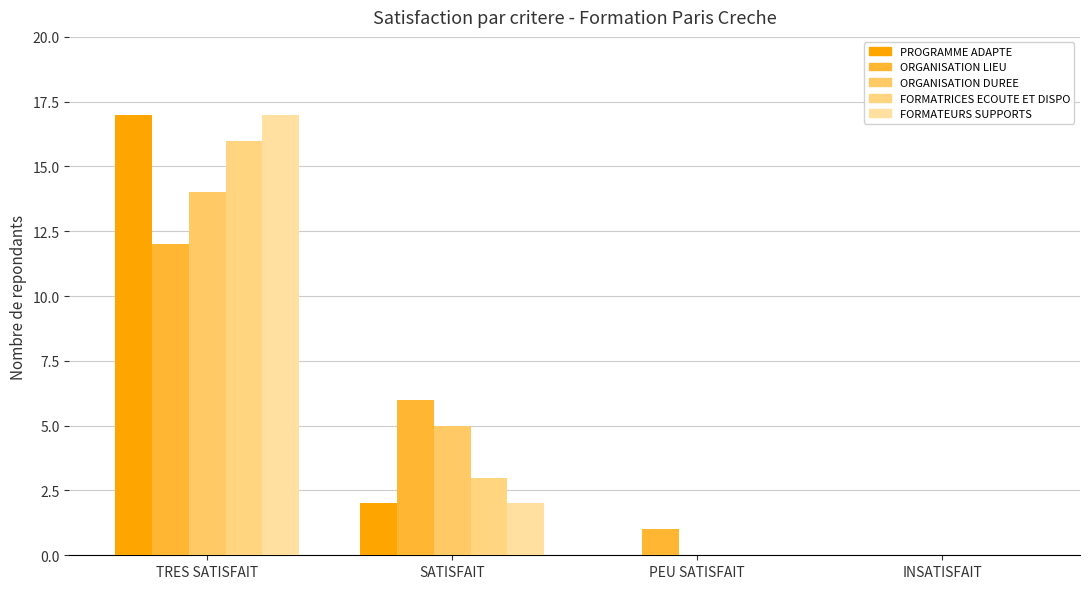

What position from the left is INSATISFAIT?

4